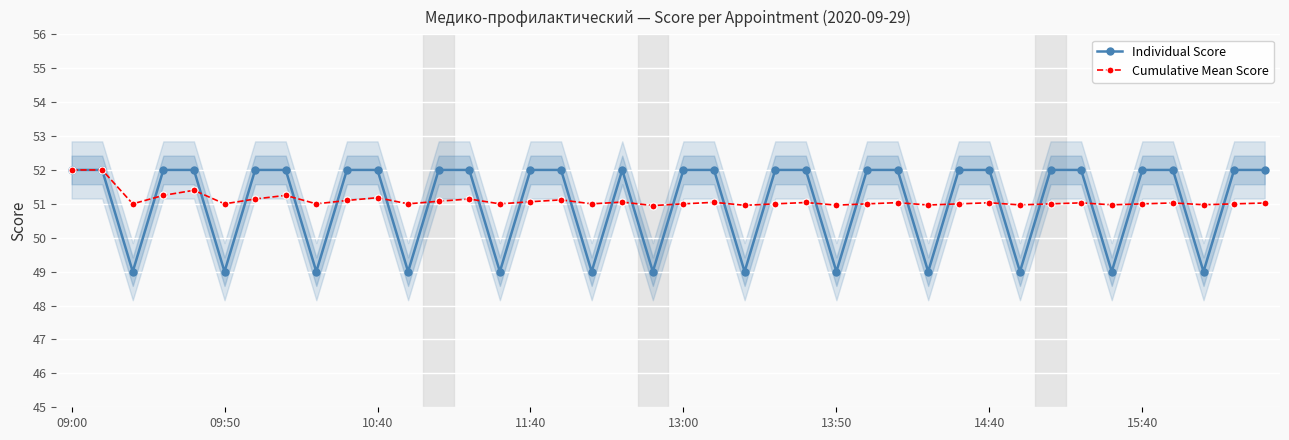

The value of Individual Score at 8 is 49.0. True or false?

True